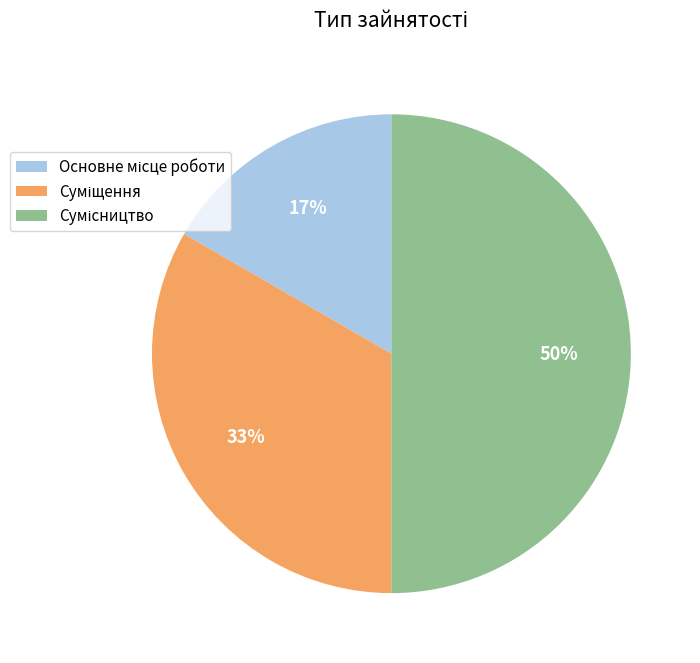

To the nearest percent, what is the average slice percentage?

33%